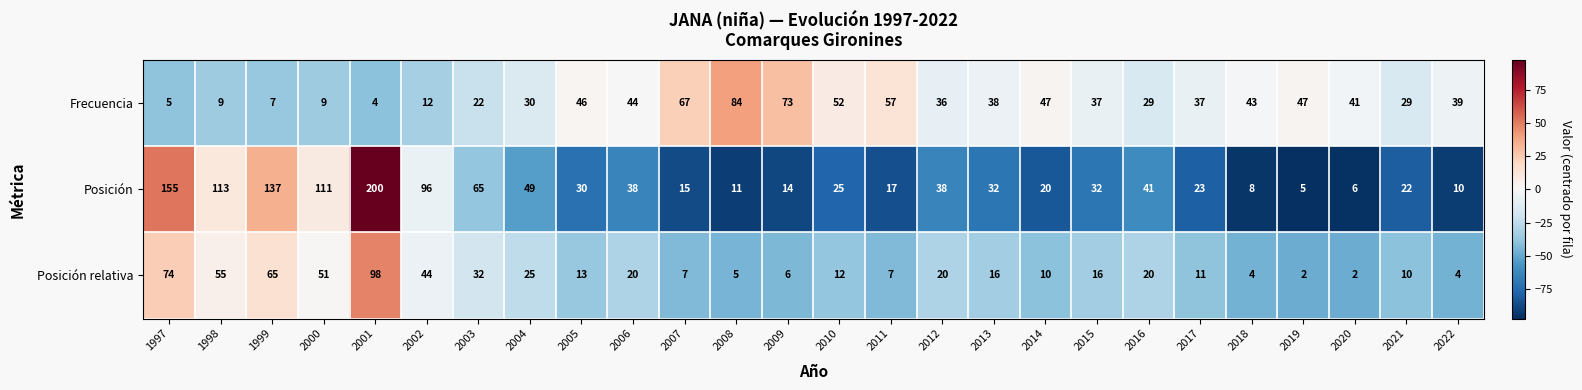

What is the sum of the Posición values at 1998 and 2001?

313